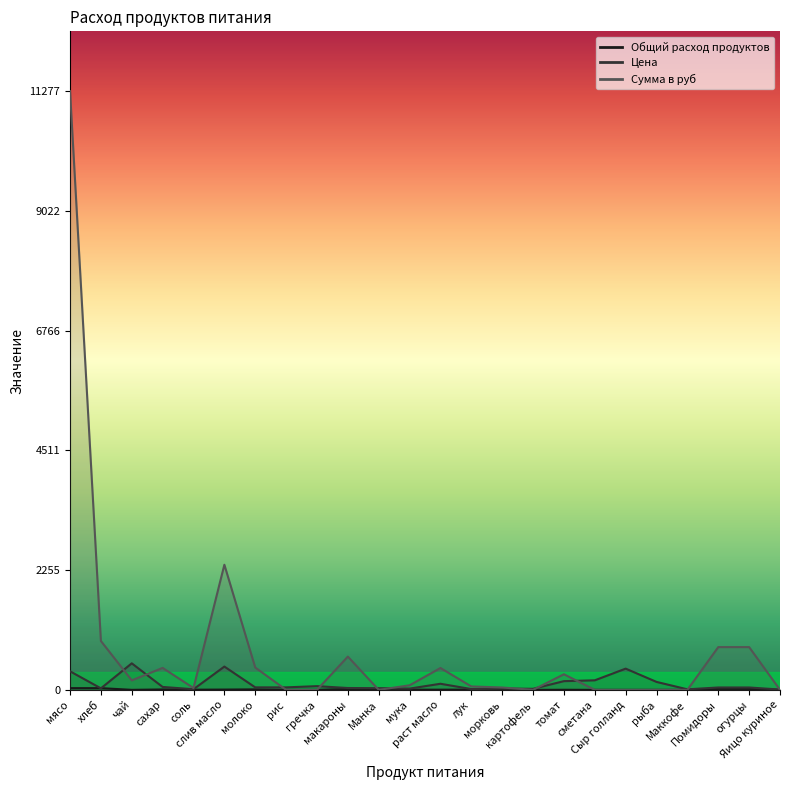

True or false: Общий расход продуктов has a value of 8.9 at молоко.

True